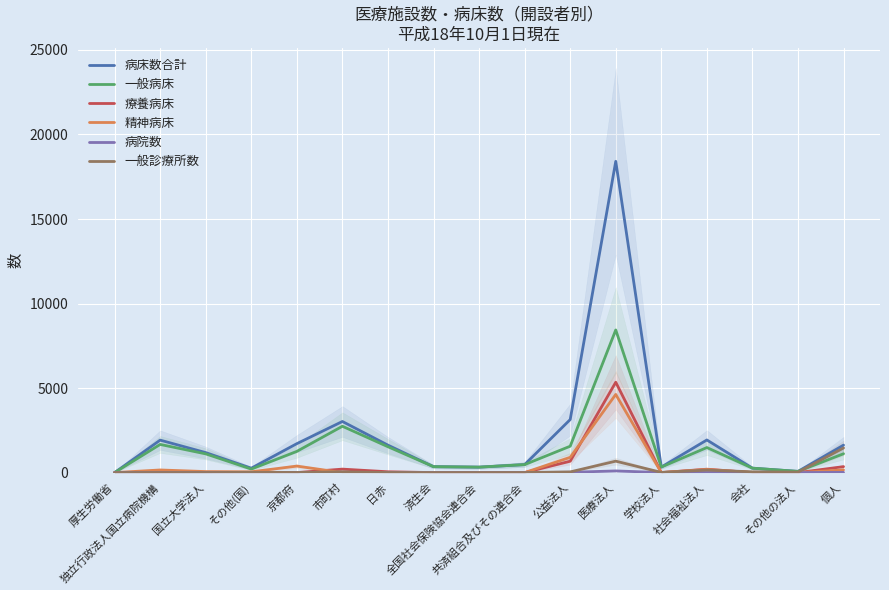

In 一般診療所数, how many points are lower than both neighbors (excluding endpoints)?

5